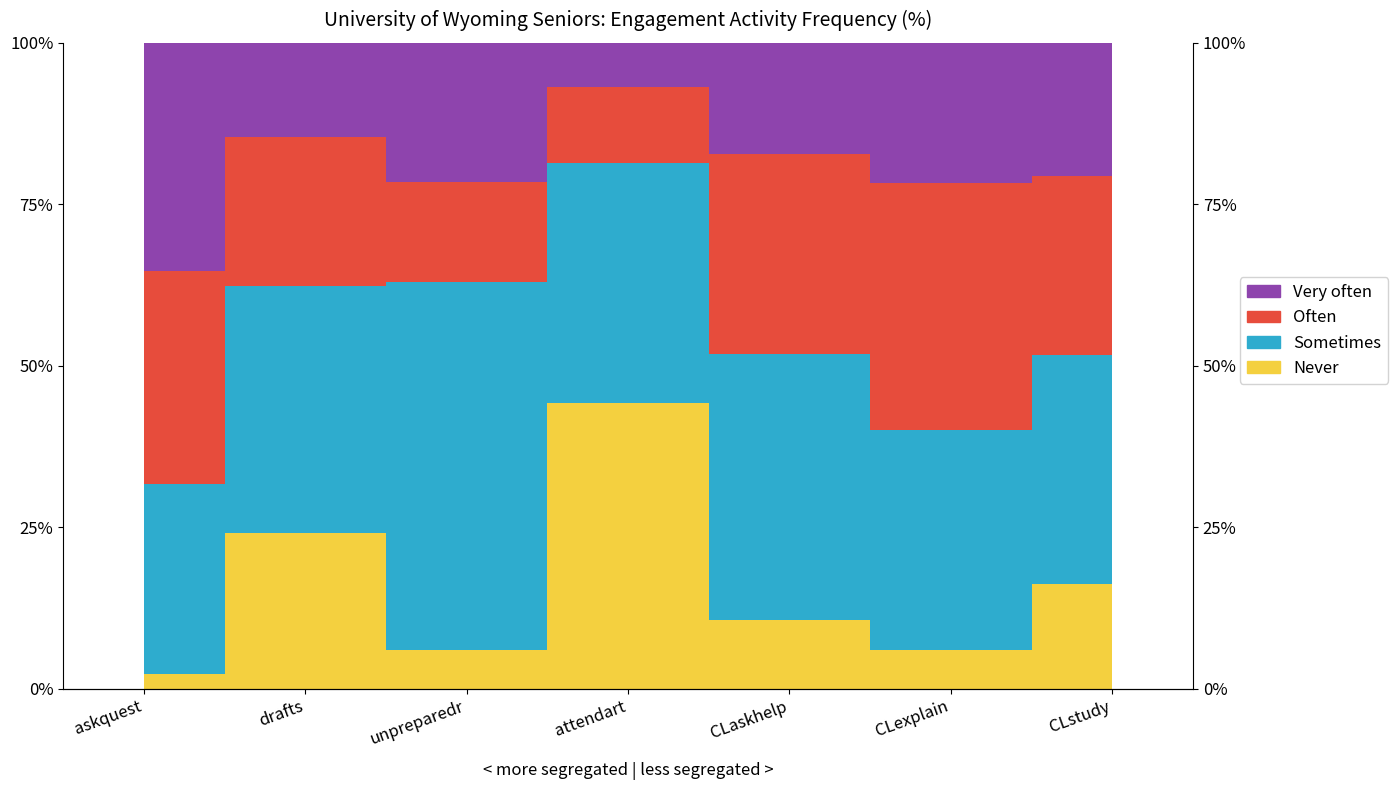

At which label does Very often first exceed 79?

drafts